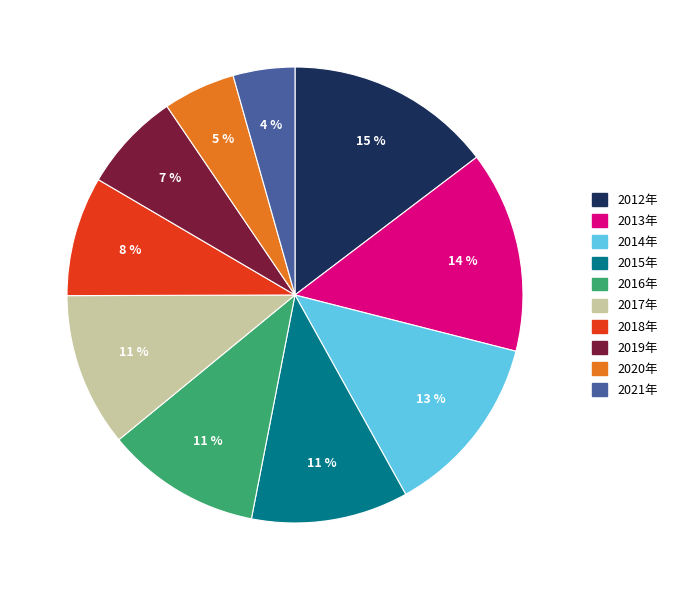

To the nearest percent, what is the average slice percentage?

10%